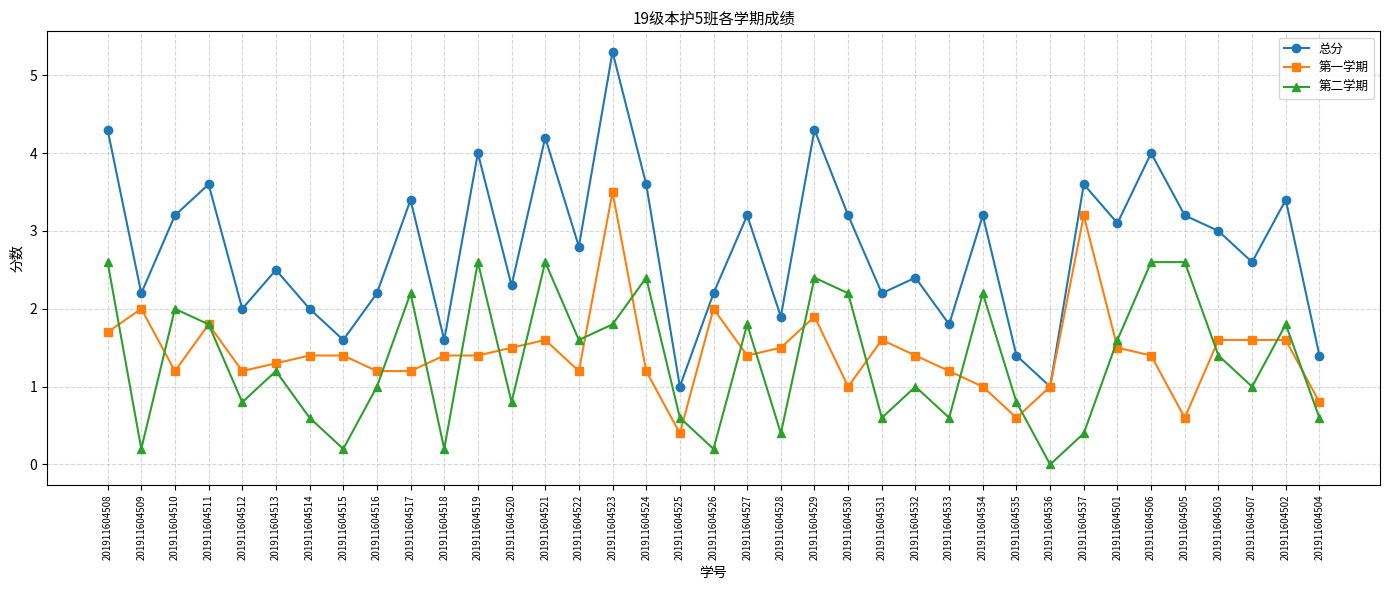

Count the number of categories in the chart.

37